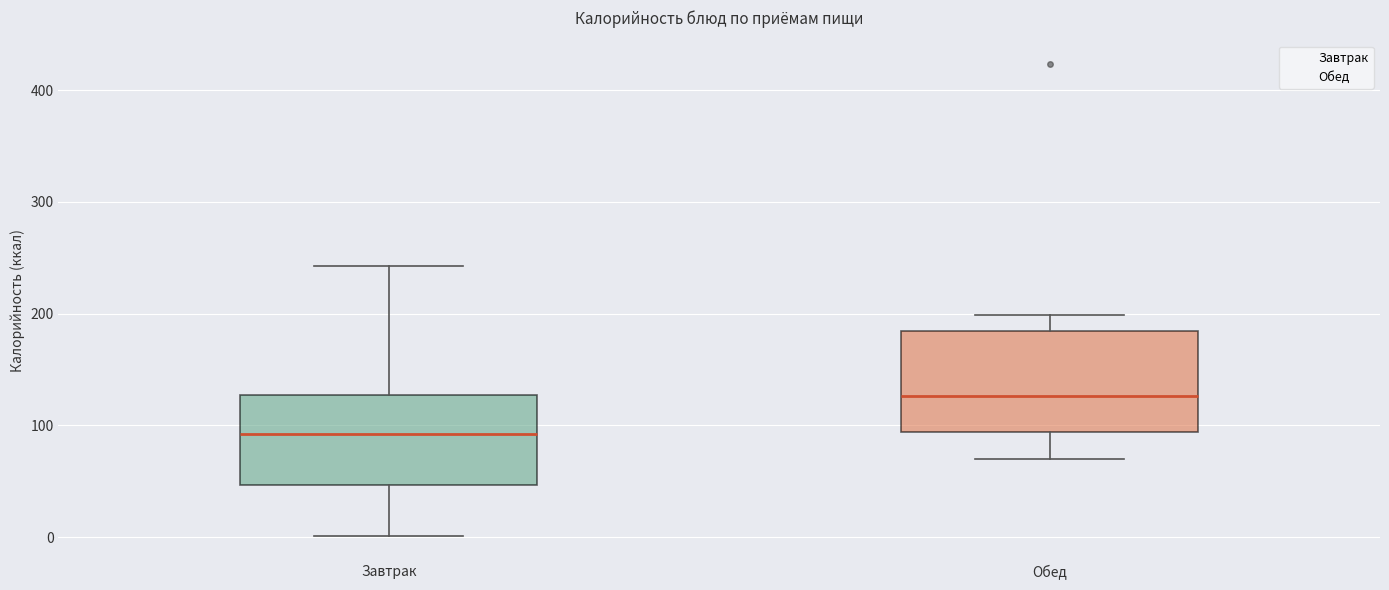

Which box's median line is the highest?

Обед